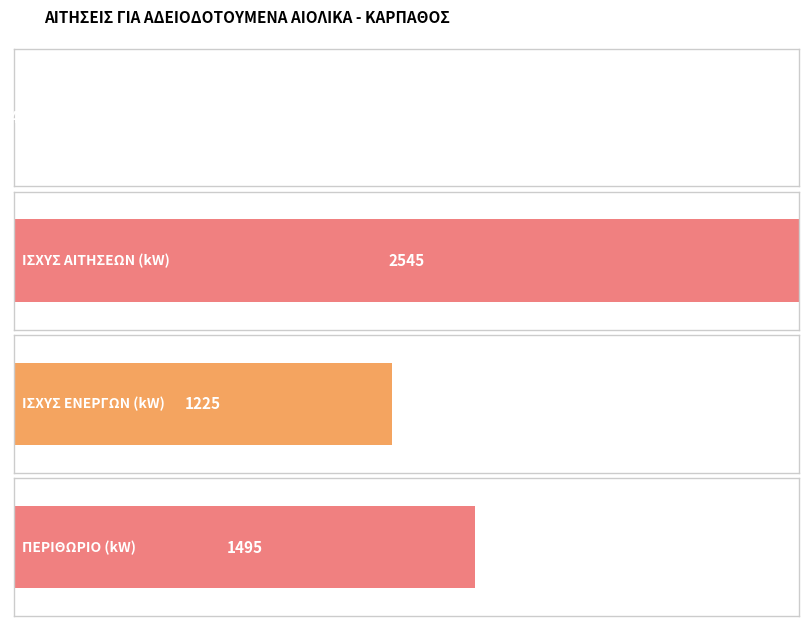

What position from the left is ΔΕΗ ΑΝΑΝΕΩΣΙΜΕΣ?

4